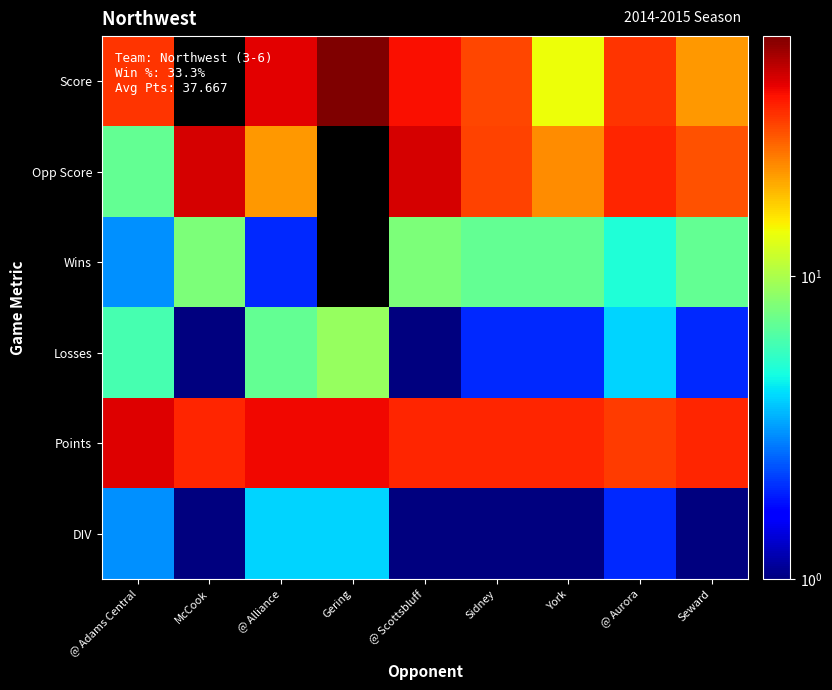

Which series has the widest spread of values?

Score